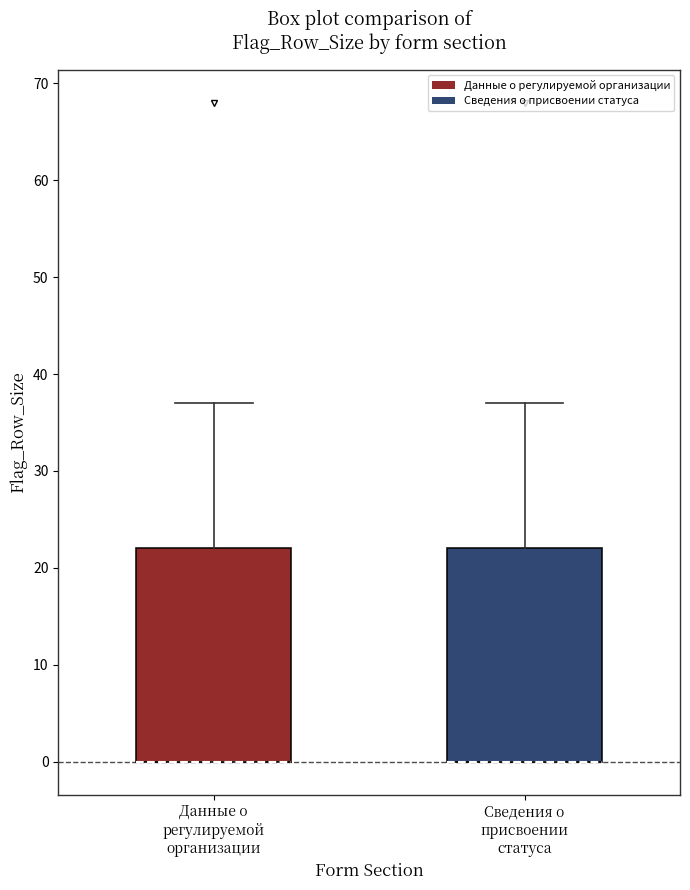

Reading left to right, transcribe this box plot: for each box, give where its median line is, the range the box spans, and where its two whiskers end, as read against the y-axis. The values are not printed on the chart, so give them approximately, as read against the axis.

Данные о регулируемой организации: median 0 (drawn on the box's lower edge), box 0 to 22, whiskers 0 to 37
Сведения о присвоении статуса: median 0 (drawn on the box's lower edge), box 0 to 22, whiskers 0 to 37